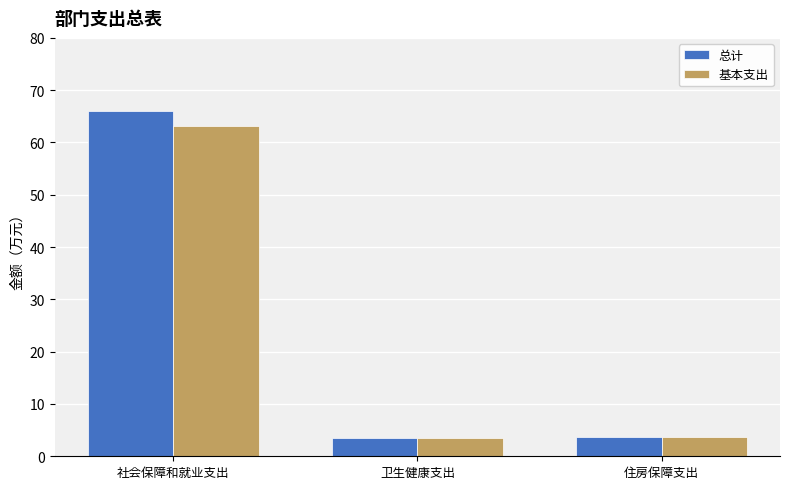

The value of 总计 at 卫生健康支出 is 3.5. True or false?

True